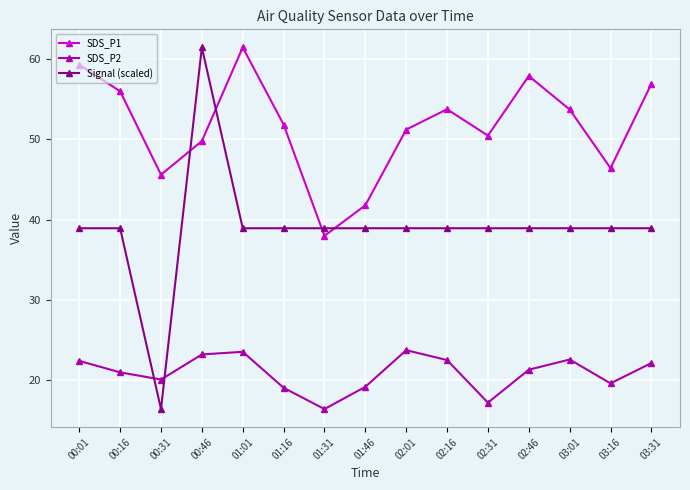

Is this an area chart (filled region under the line)?

No